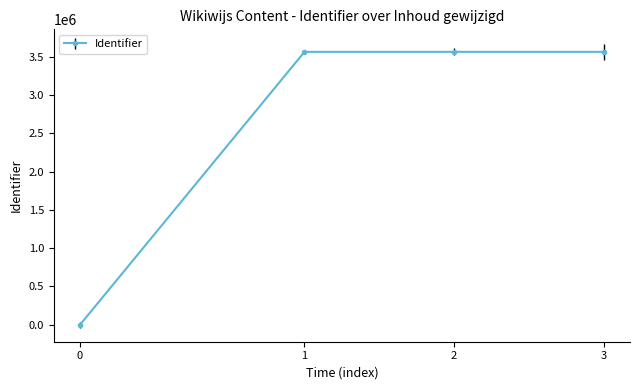

What is the difference between the maximum and minimum values?

3561081